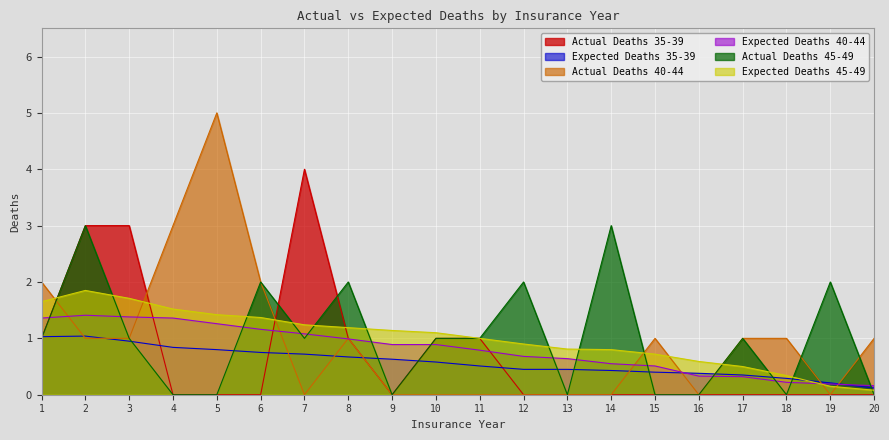

What is the value of the Expected Deaths 35-39 point at the 18th from the left?

0.3